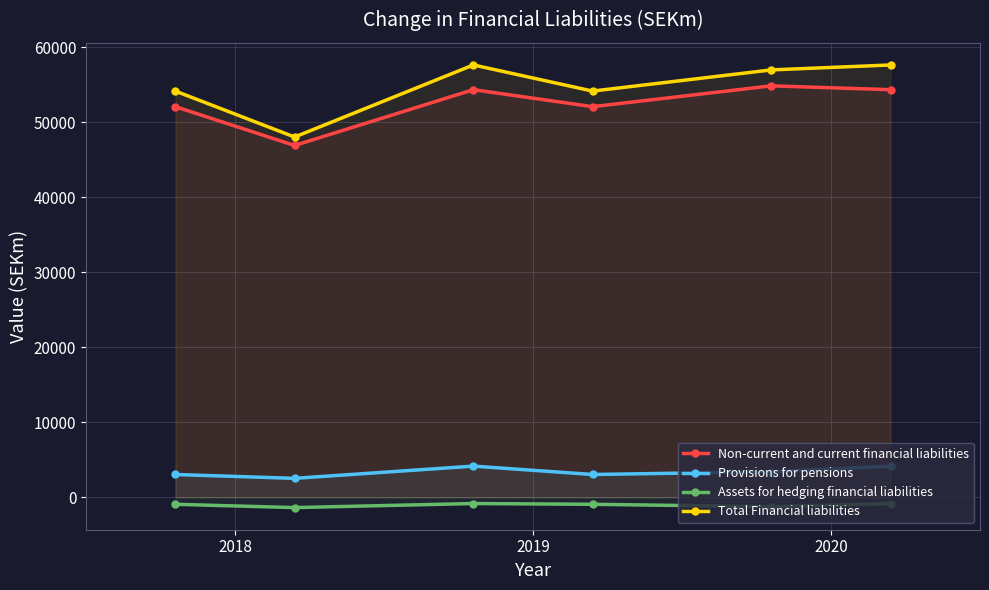

What is the value of the Provisions for pensions point at the 2nd from the left?

2511